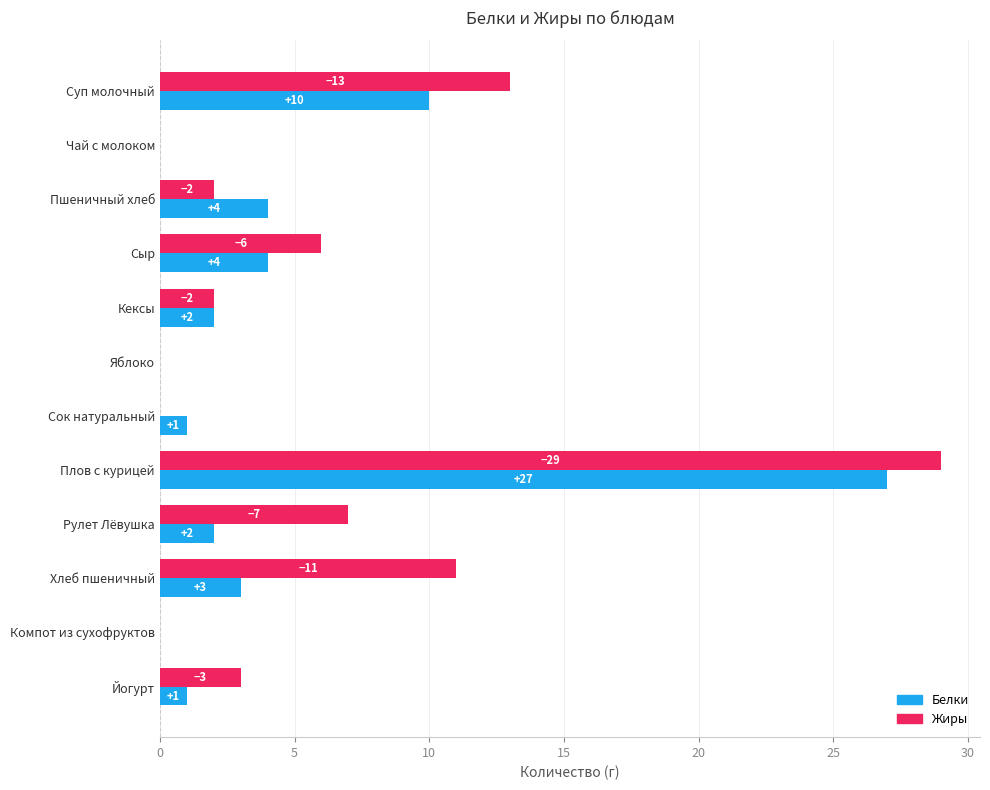

What are all the series names shown in the legend?

Белки, Жиры